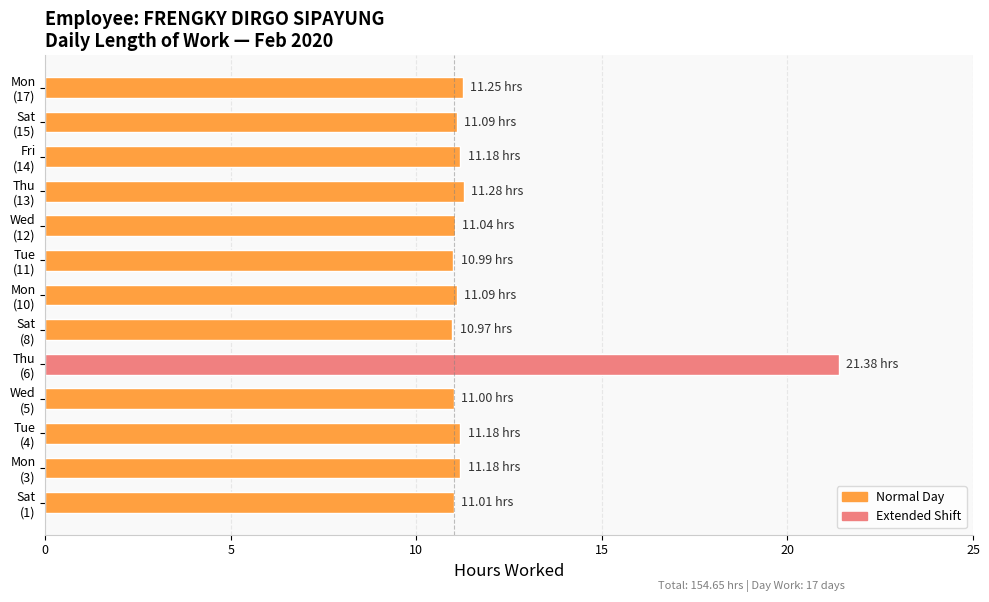

What is the difference between the maximum and minimum values?

10.4